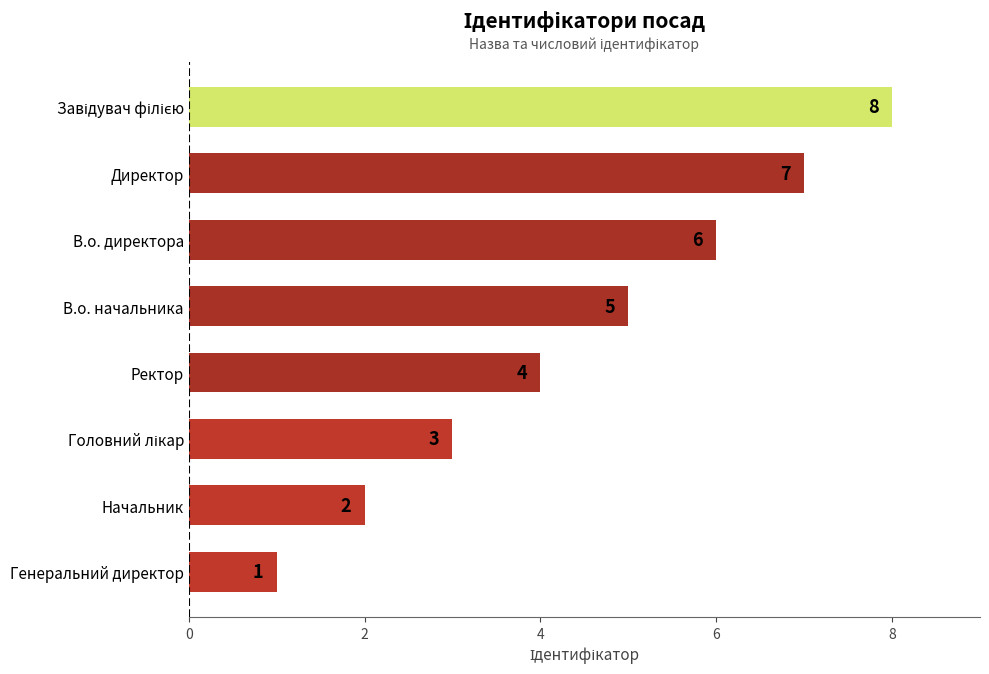

How many data points are less than 5?

4